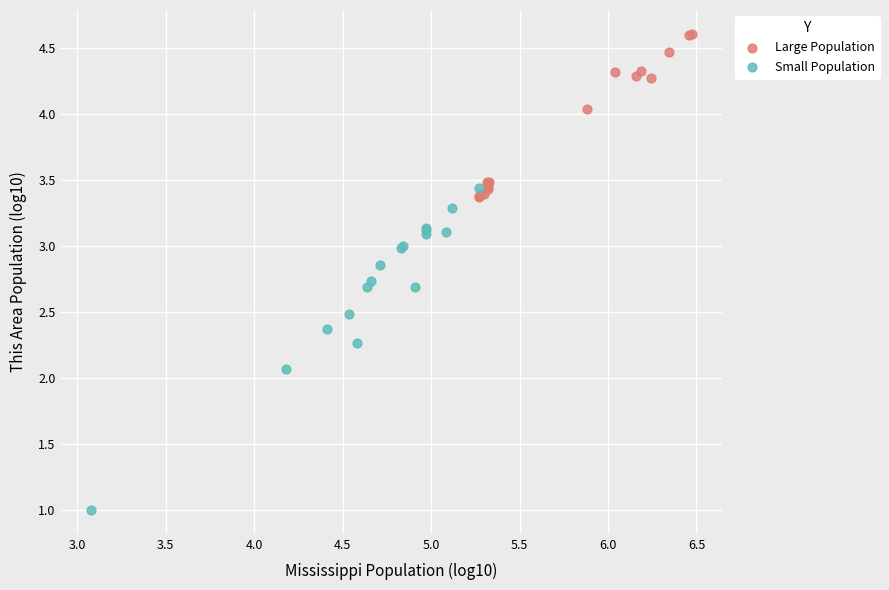

Which series has the largest Y range (max minus min)?

Small Population